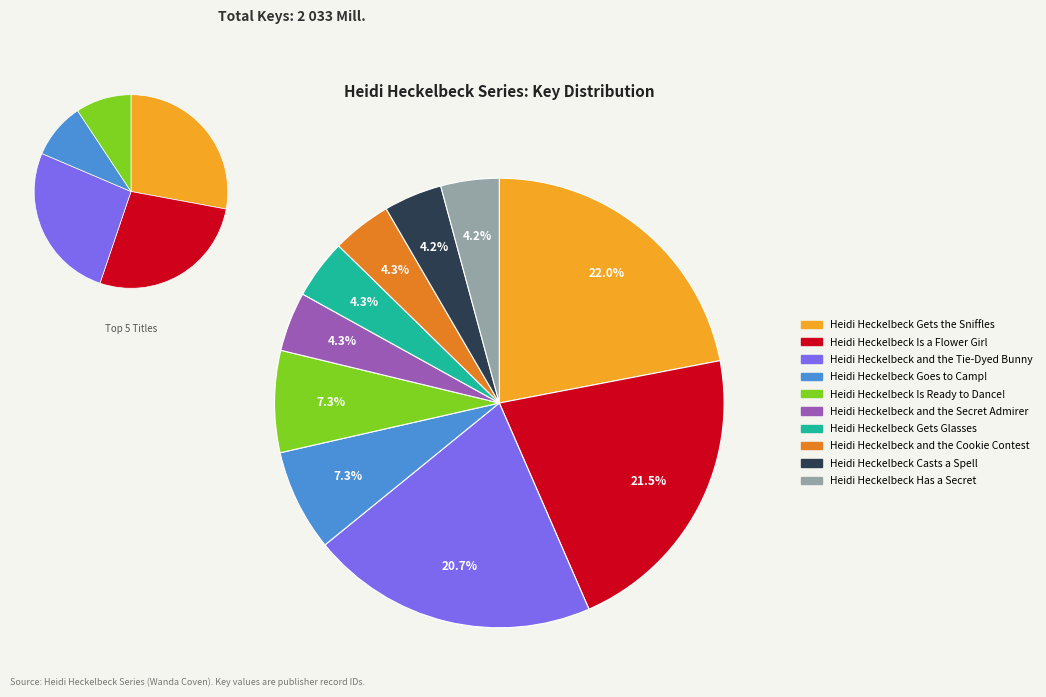

Count the number of slices in the pie.

10